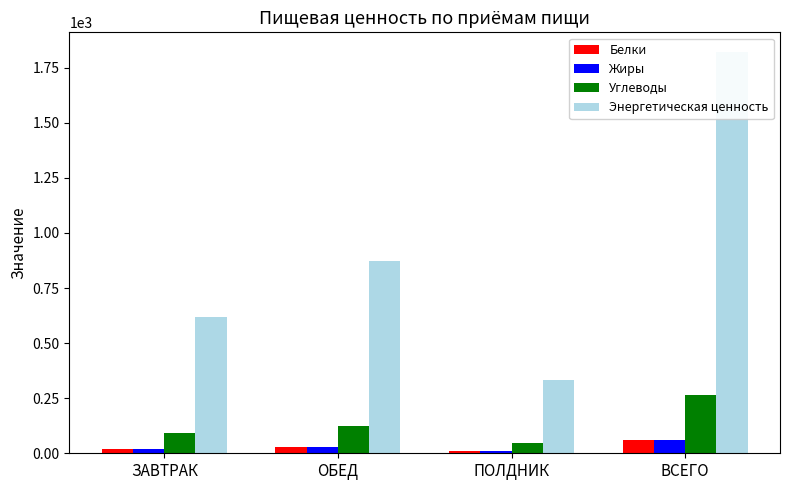

How many bars are there in each group?

4